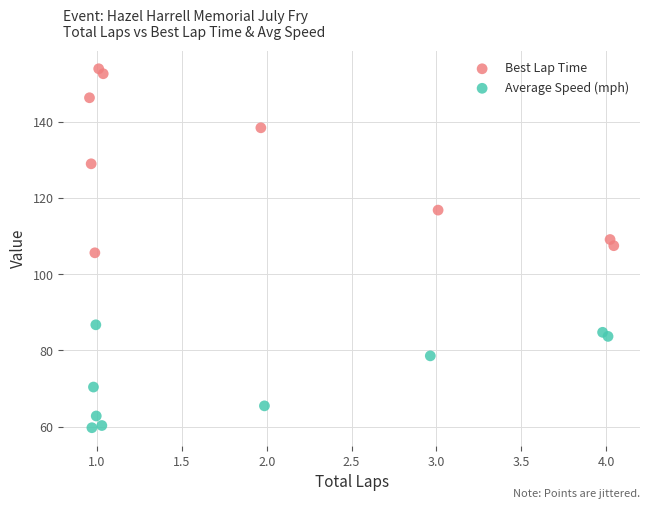

Which series has the largest Y range (max minus min)?

Best Lap Time